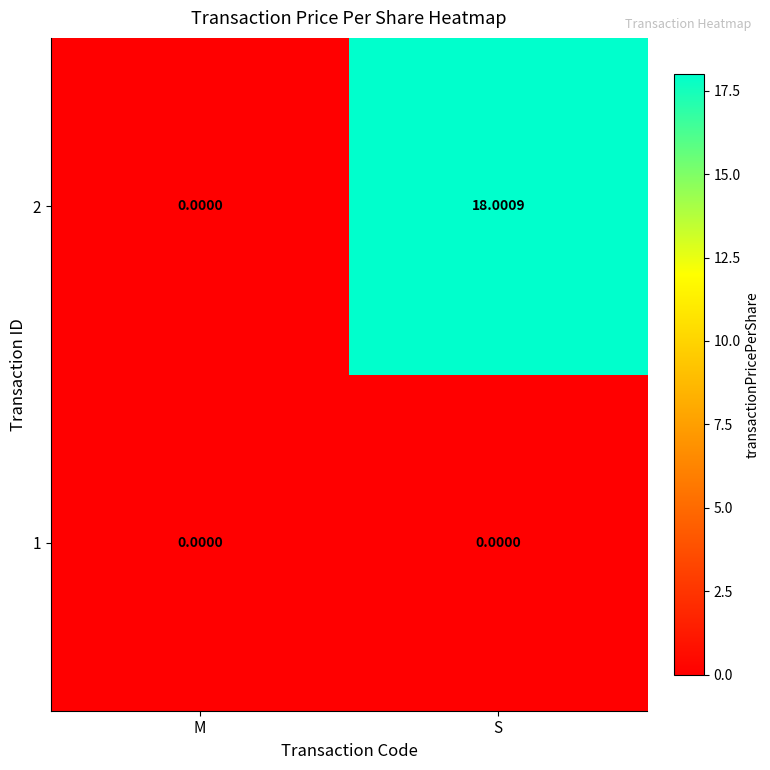

Rank the series by their average value, from lowest to highest.

1, 2